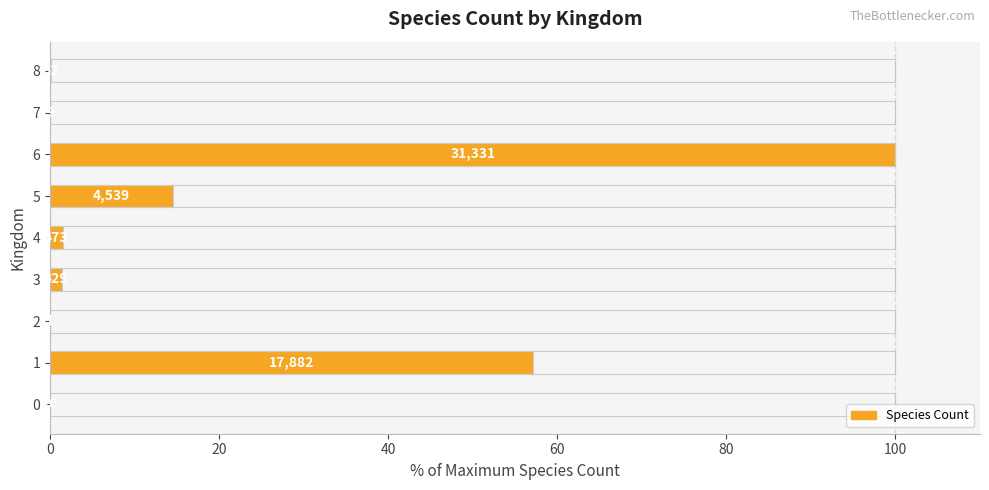

Is the value of Max Count Reference at 100 greater than the value of Species Count (% of max) at 80?

No